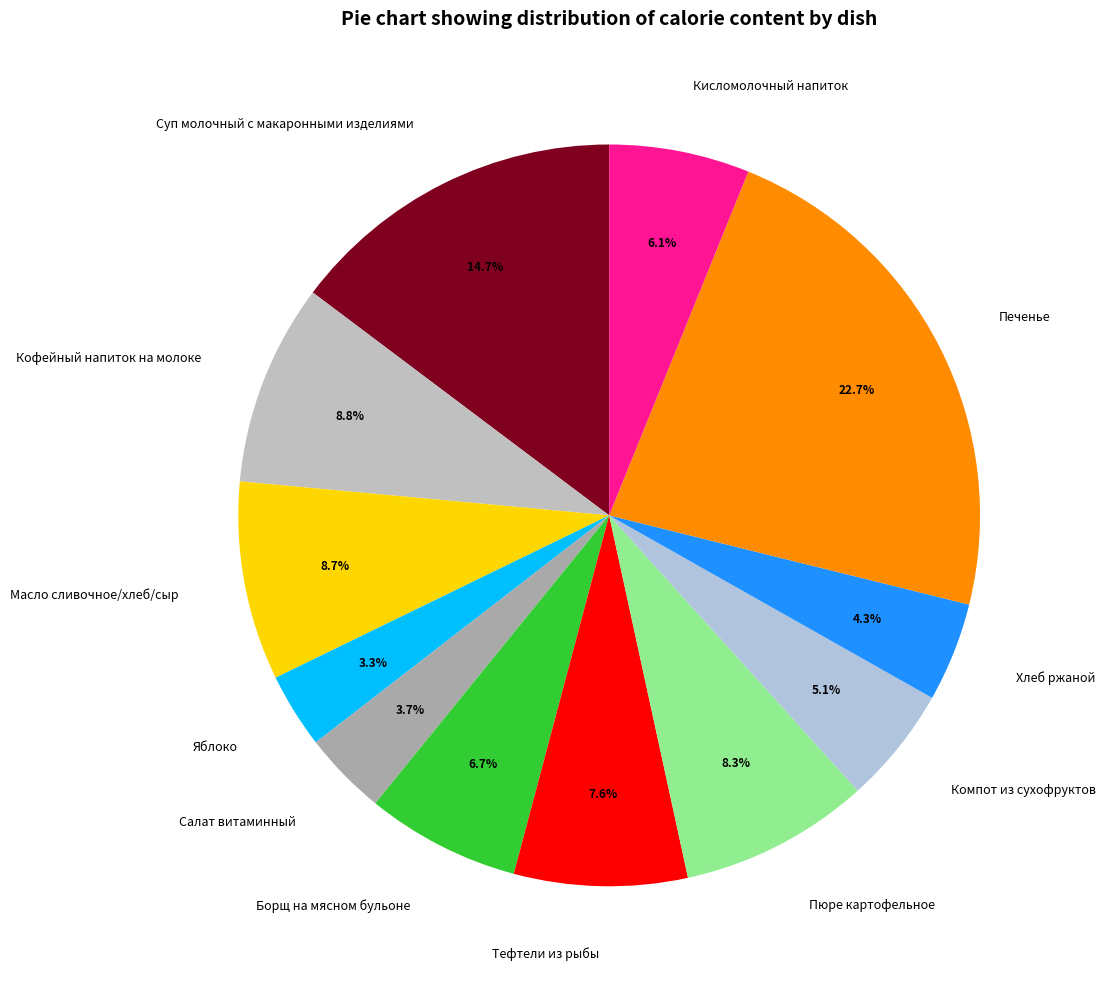

What percentage is the Хлеб ржаной slice, to the nearest percent?

4%